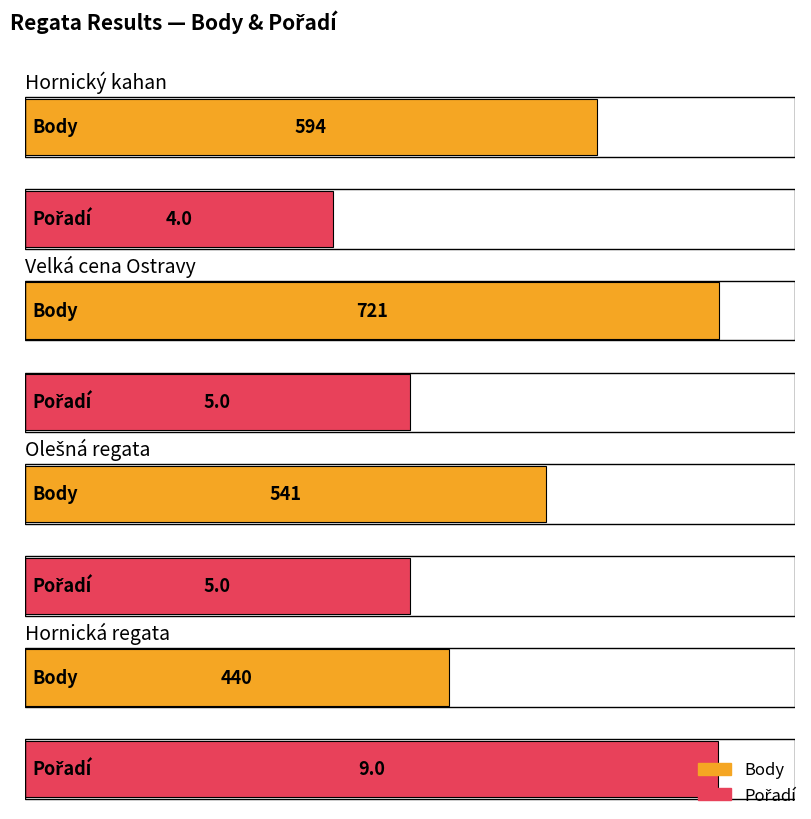

Reading left to right, transcribe all the data shown in this chart.

Body: 594	721	541	440
Pořadí: 4	5	5	9